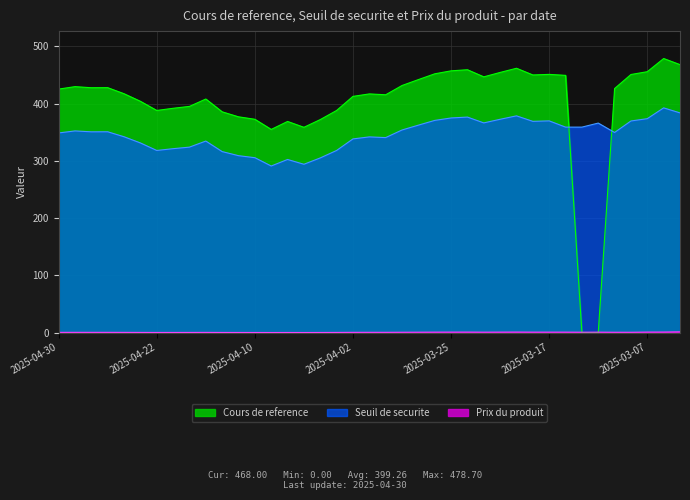

What is the total value across all series at 2025-04-02?

751.5